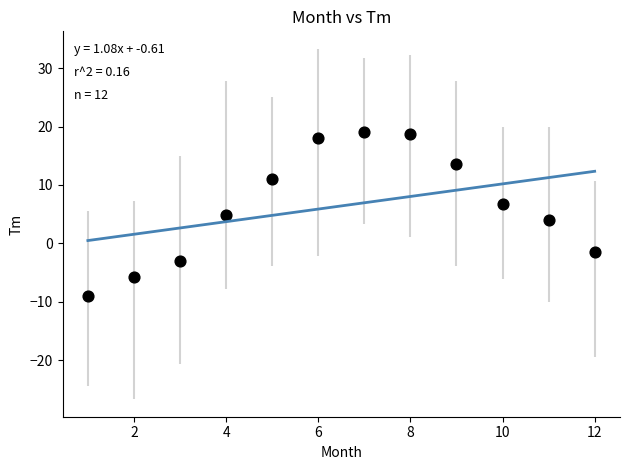

What is the average Y value?

6.4